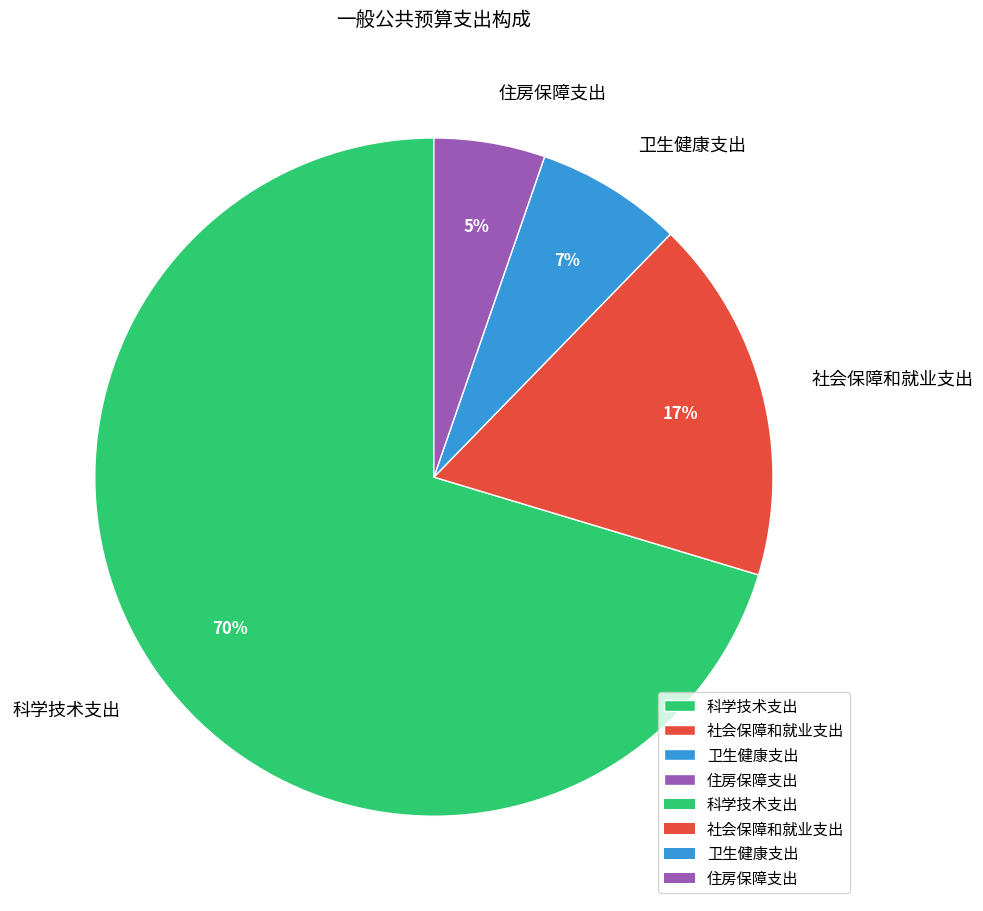

Is the sum of 社会保障和就业支出 and 住房保障支出 greater than half?

No